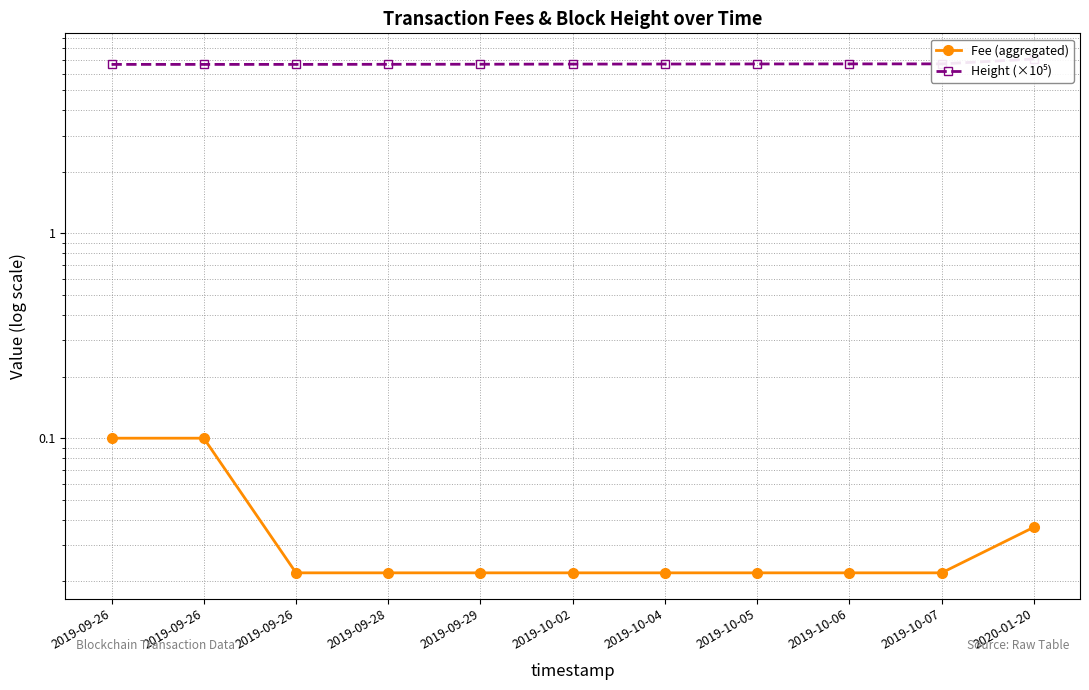

What value does the Height (×10⁵) series have at 2019-09-29?

6.7